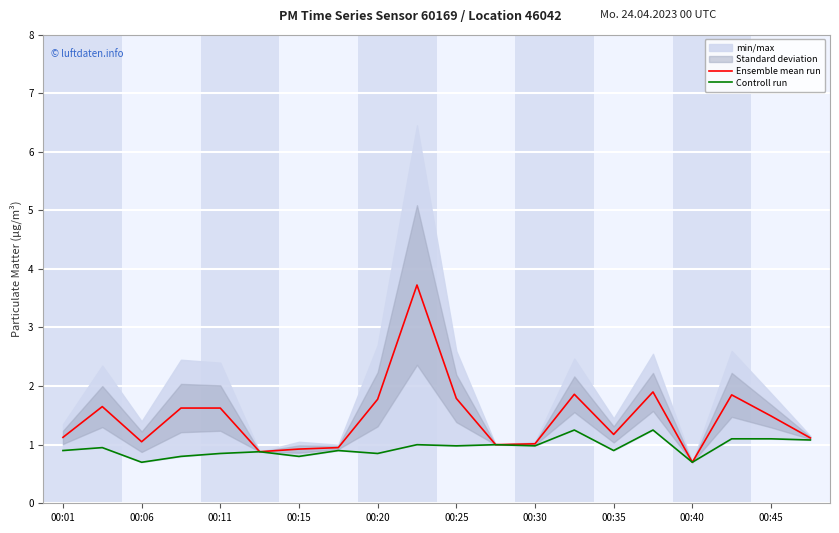

Which category has the lowest value in the Ensemble mean run series?

00:40